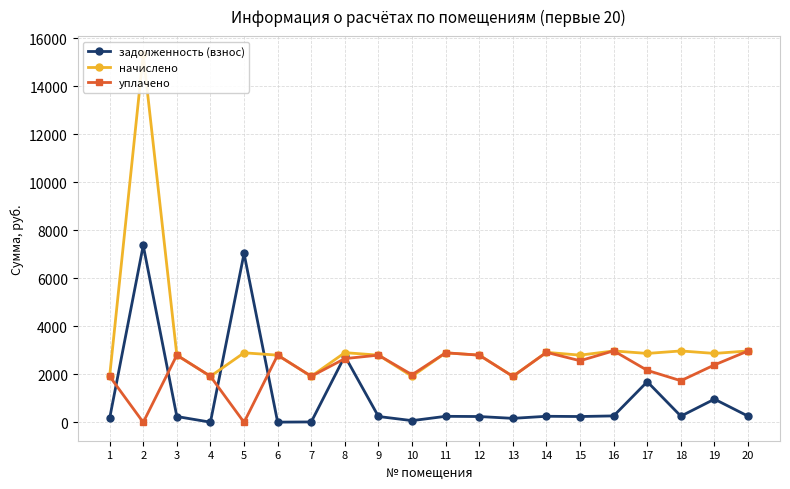

Between 17 and 18, which is larger?

17